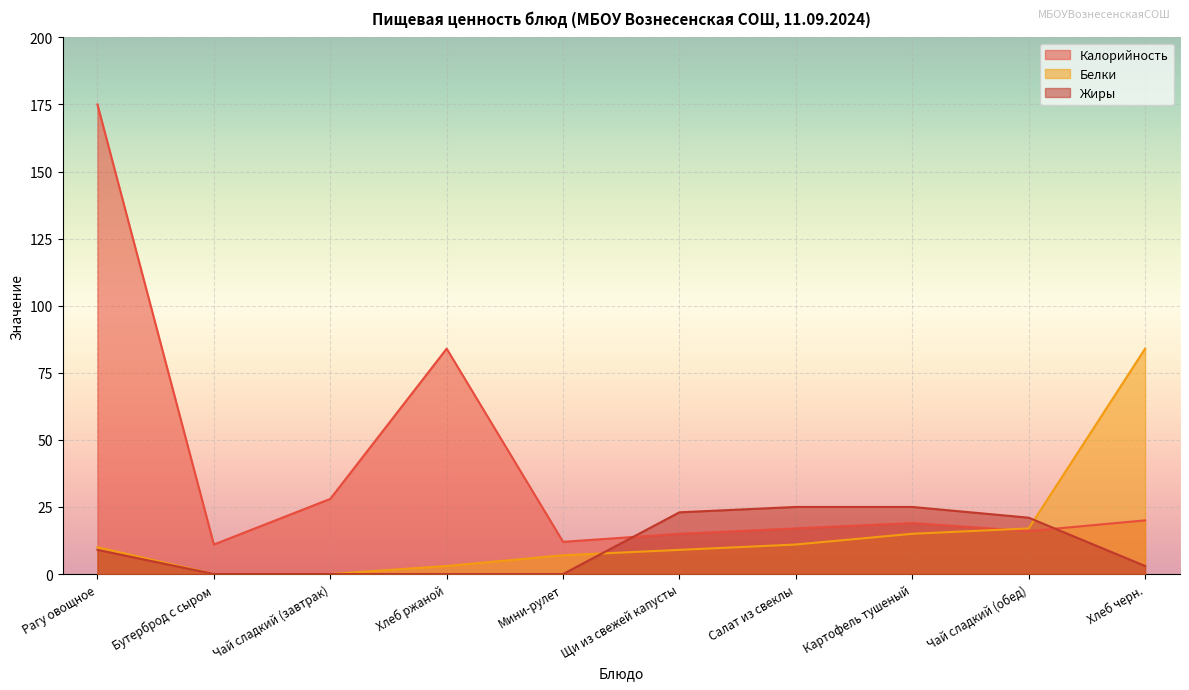

Which series changed the most between Бутерброд с сыром and Хлеб черн.?

Белки